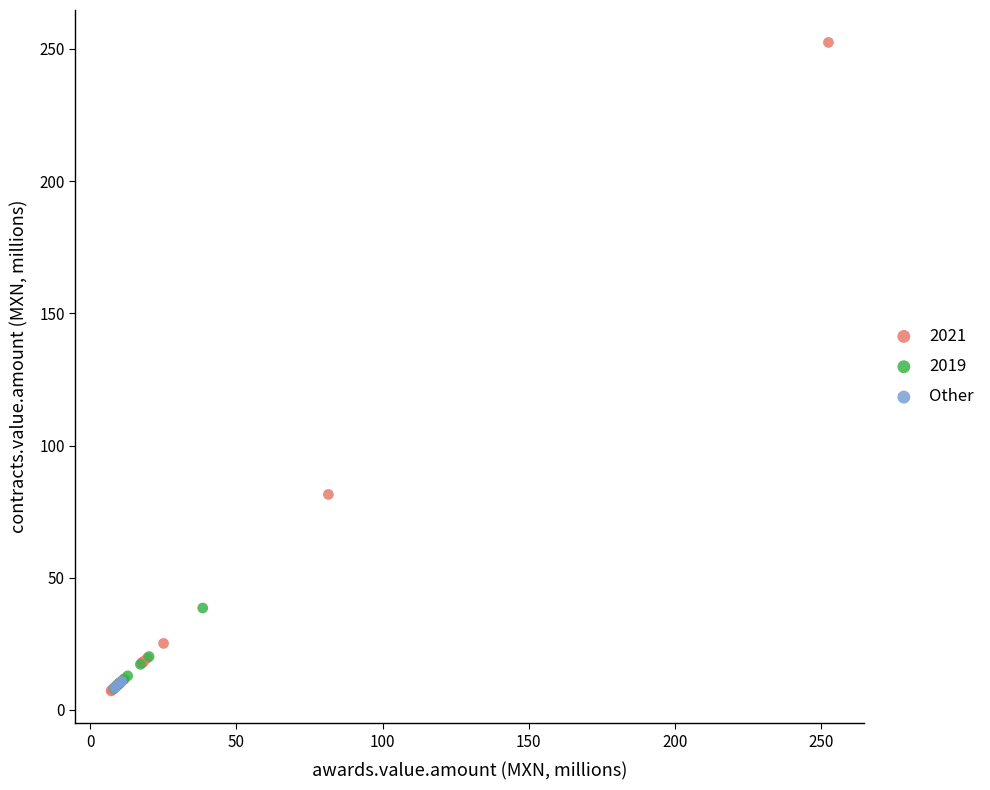

Which series has the largest Y range (max minus min)?

2021